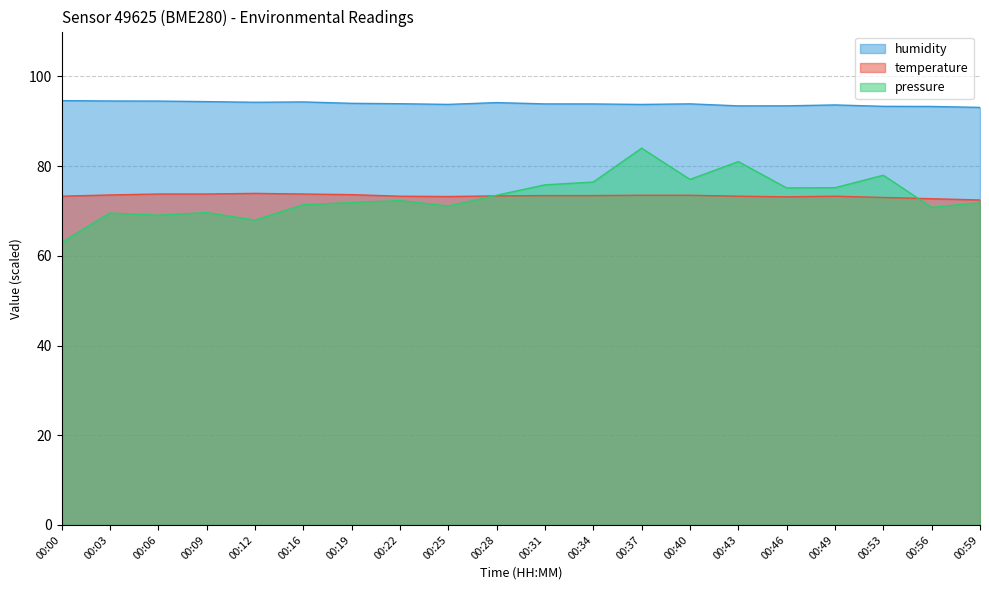

What is the maximum value shown in the chart?

94.6